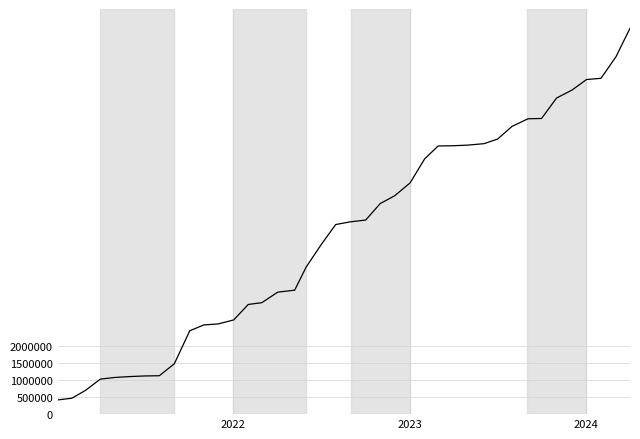

What is the difference between the maximum and minimum values?

10897246